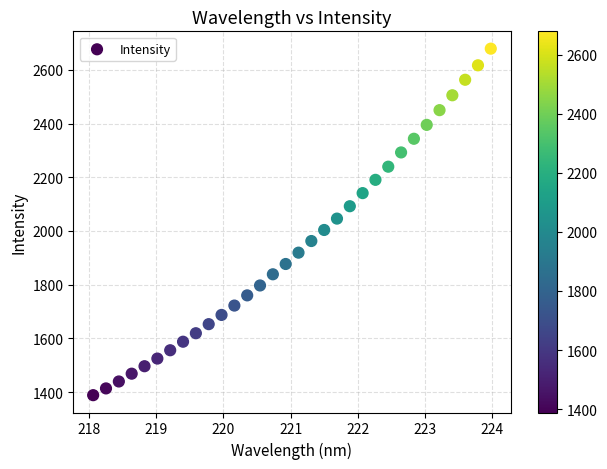

What is the range of X values (max minus min)?

5.9